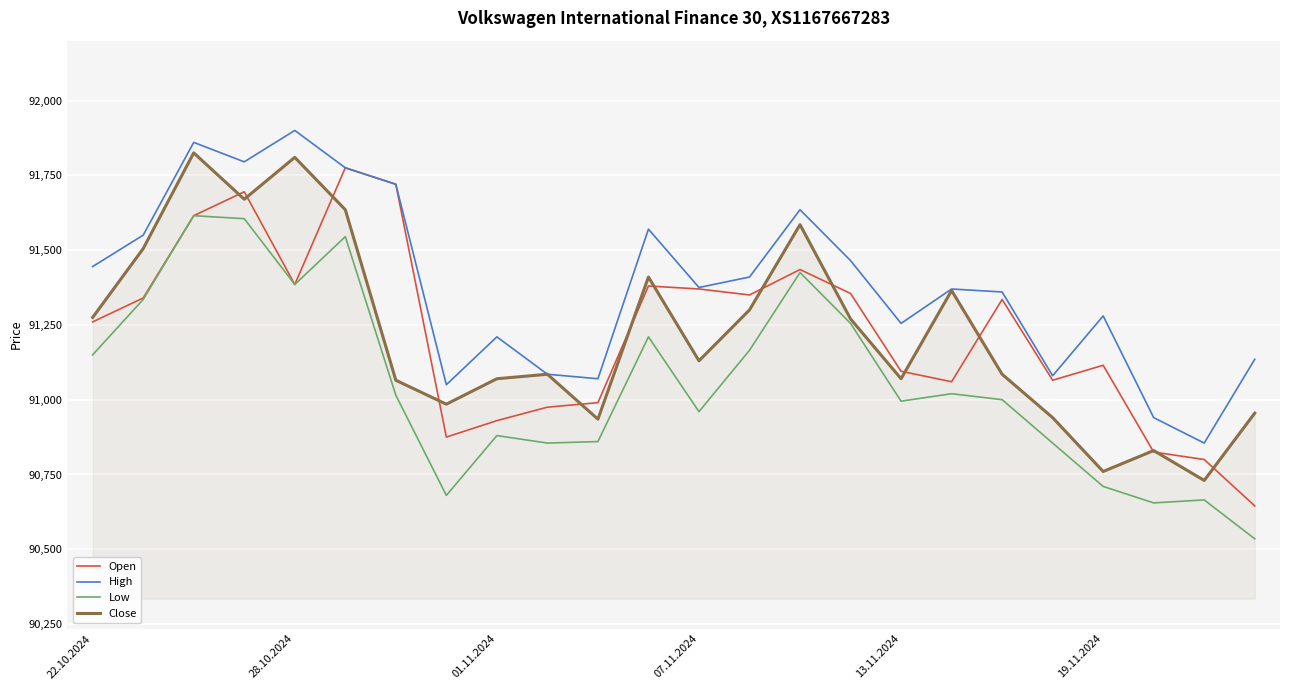

Does the chart have visible grid lines?

Yes